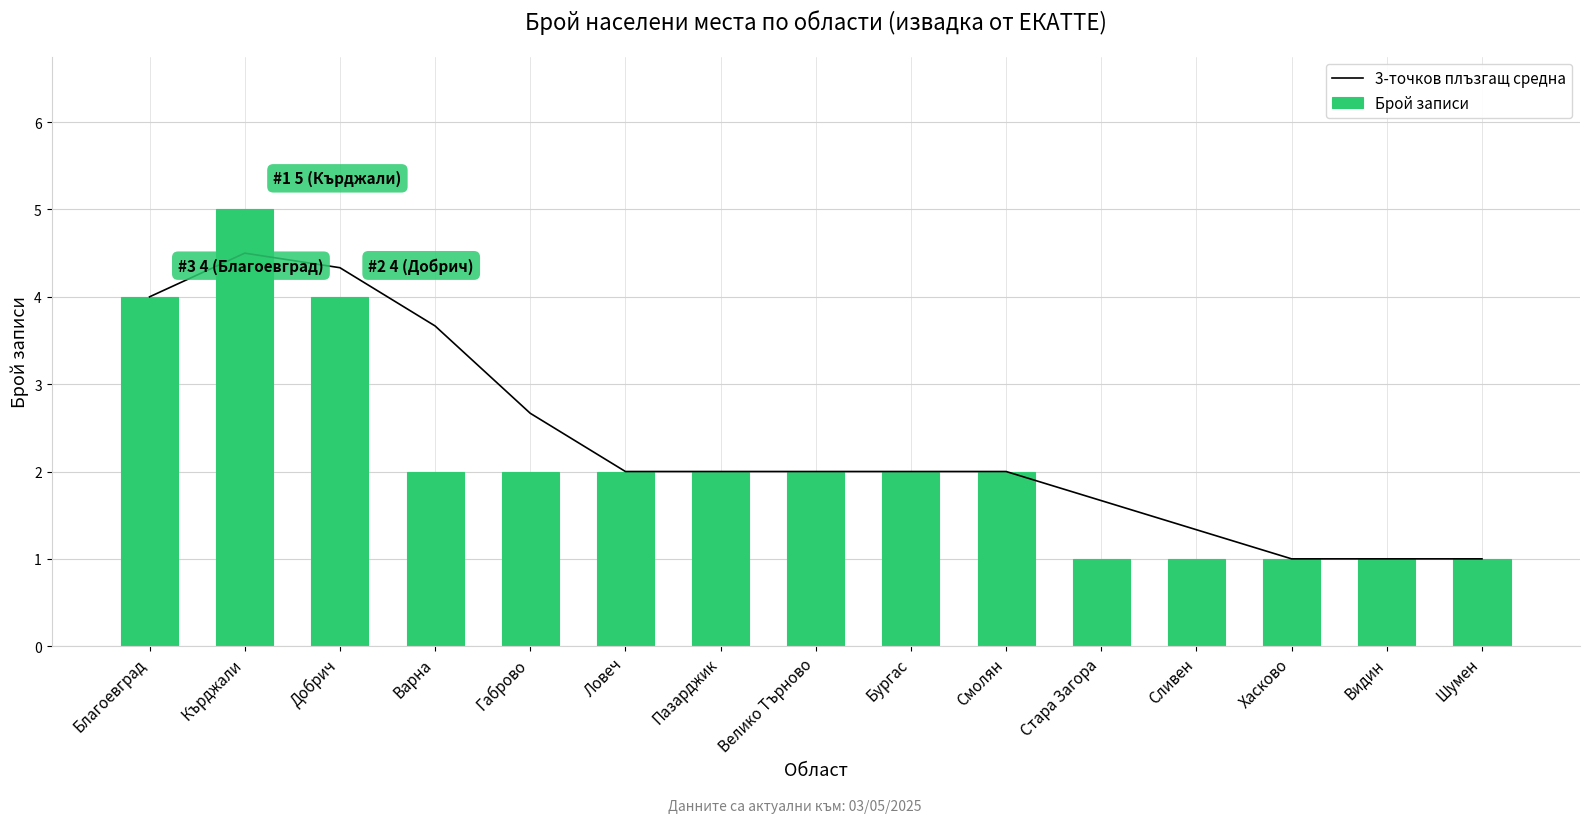

True or false: Брой записи has a value of 3.4 at Варна.

False